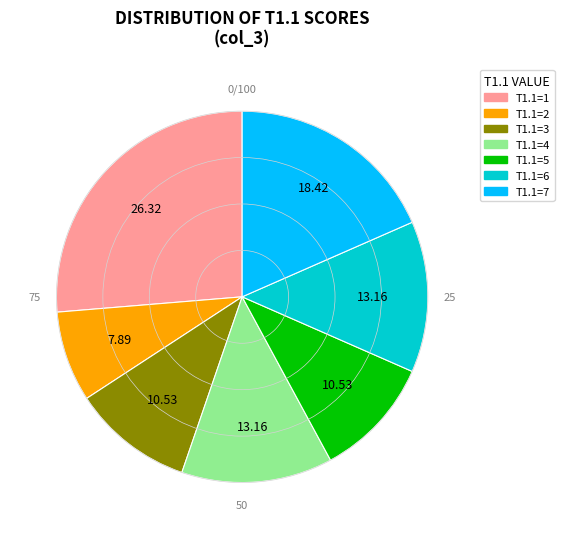

Is there a majority slice in this chart?

No